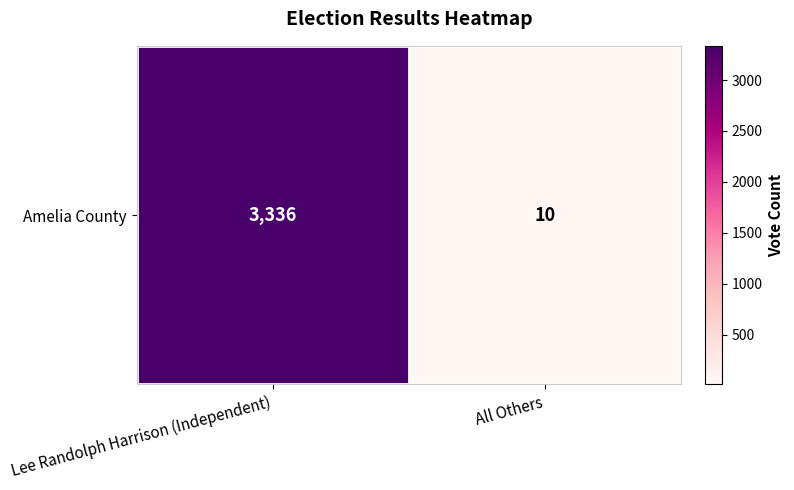

The value at All Others is 10. True or false?

True